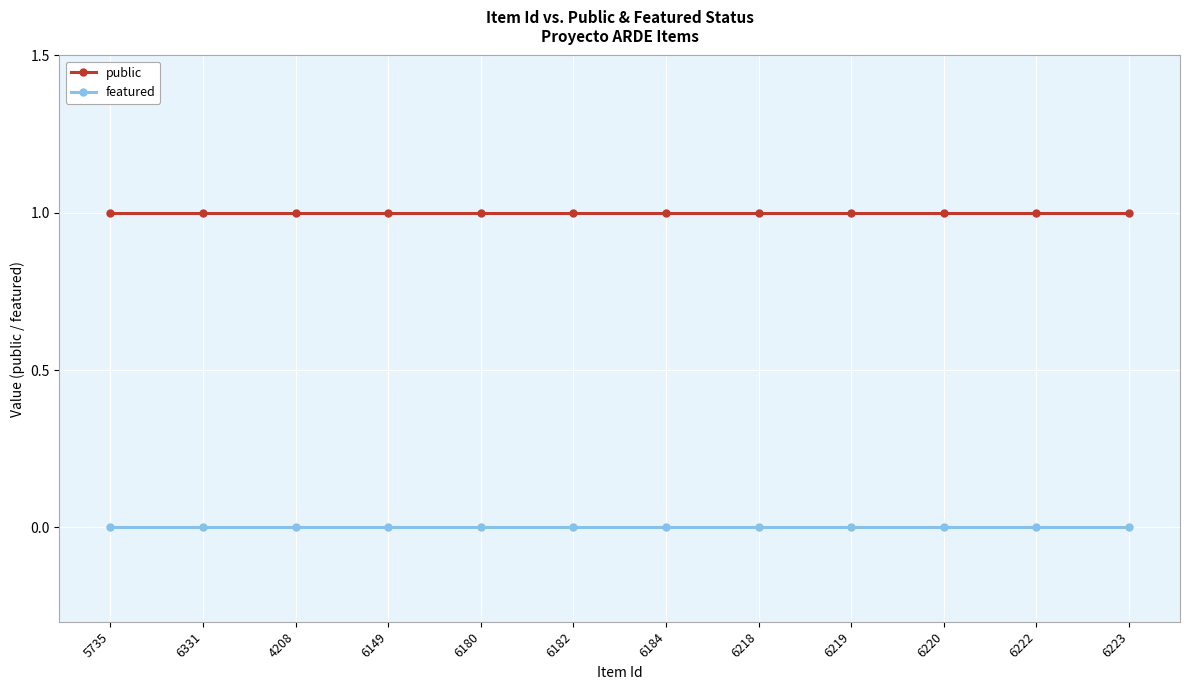

List the series in order of their peak value, highest first.

public, featured